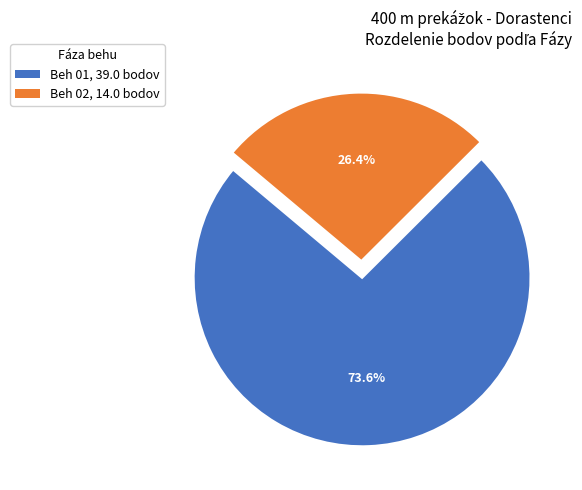

To the nearest percent, what is the difference between the largest and smallest slice percentages?

47%